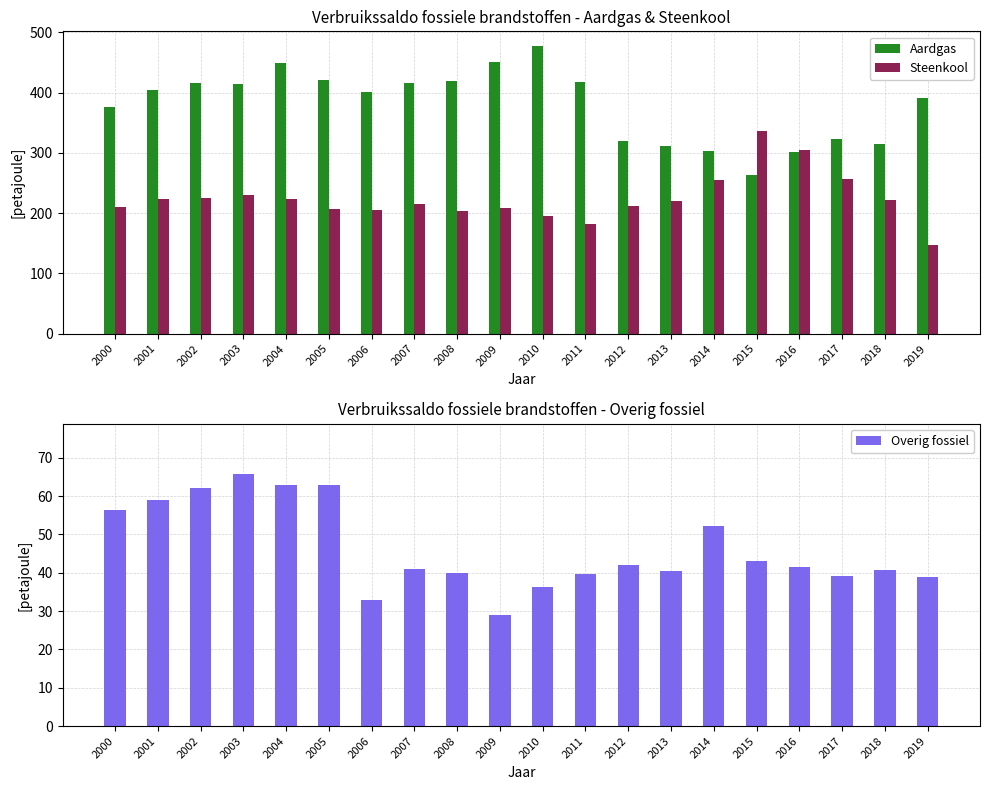

At which label is Steenkool closest to 241?

2003